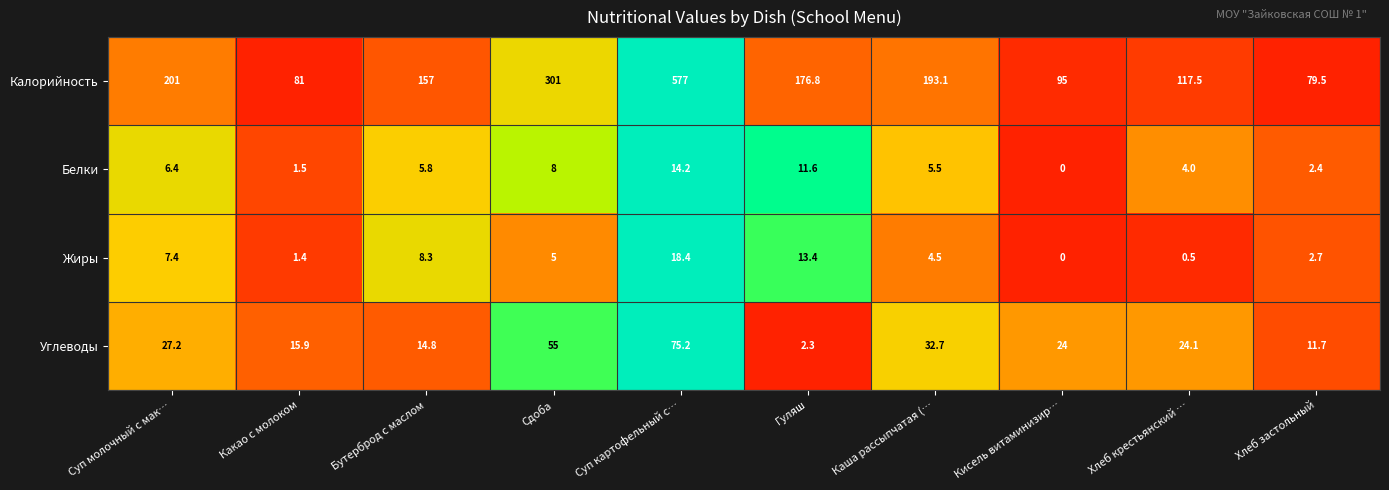

What is the spread (max minus min) of values at Суп молочный с мак…?

194.6